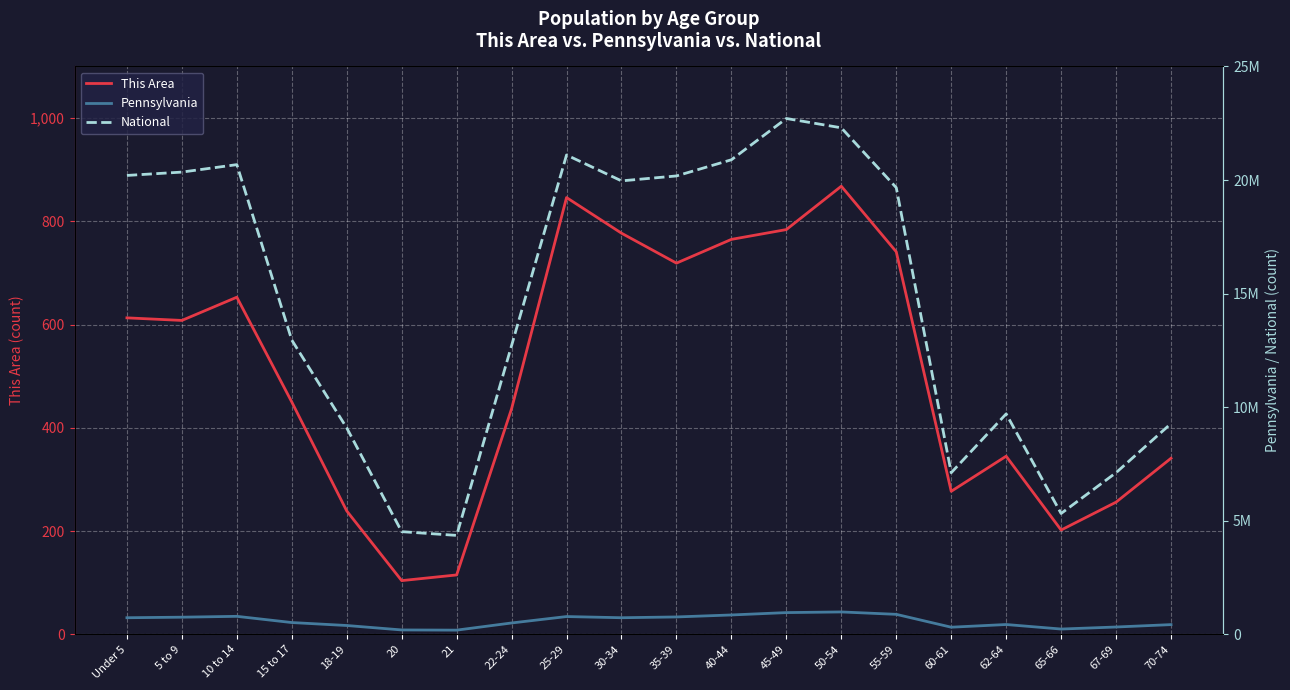

Which series has the widest spread of values?

National